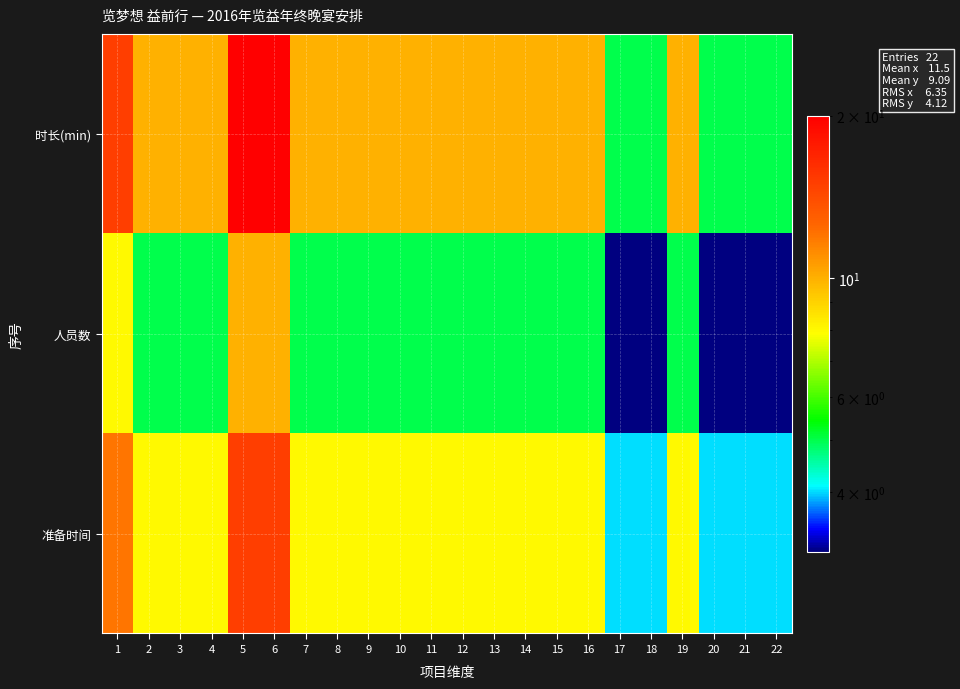

At how many categories does at least one series exceed 16?

2